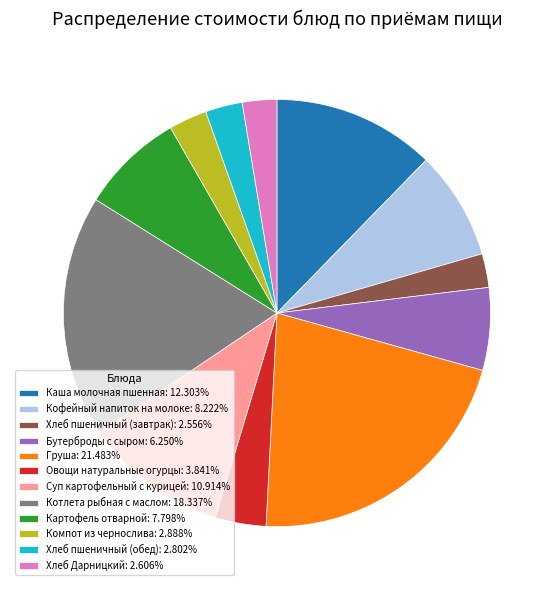

Do Хлеб пшеничный (обед): 2.802% and Кофейный напиток на молоке: 8.222% together represent more than half of the pie?

No